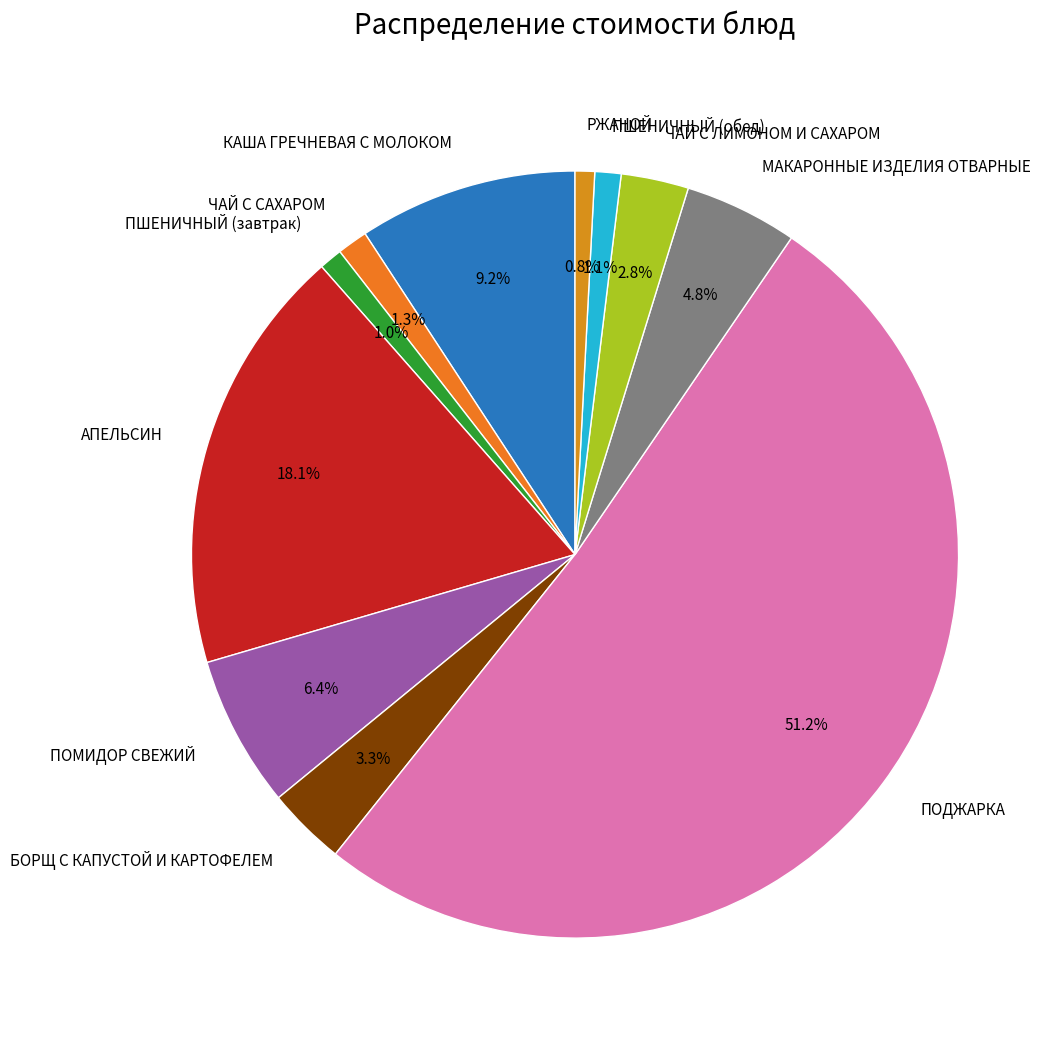

Which category has the biggest portion of the pie?

ПОДЖАРКА